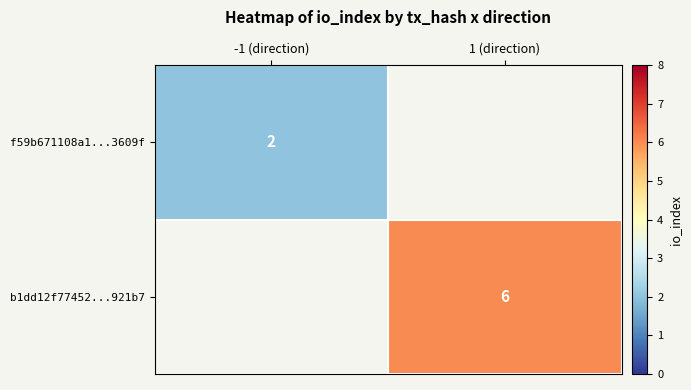

At how many categories does at least one series exceed 3?

1